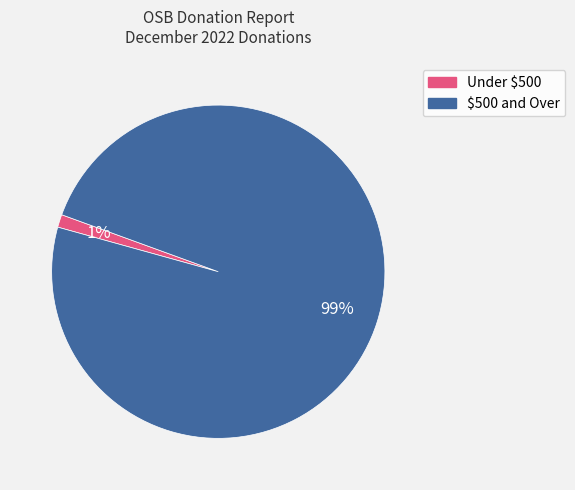

Which slice represents more than half of the pie?

$500 and Over